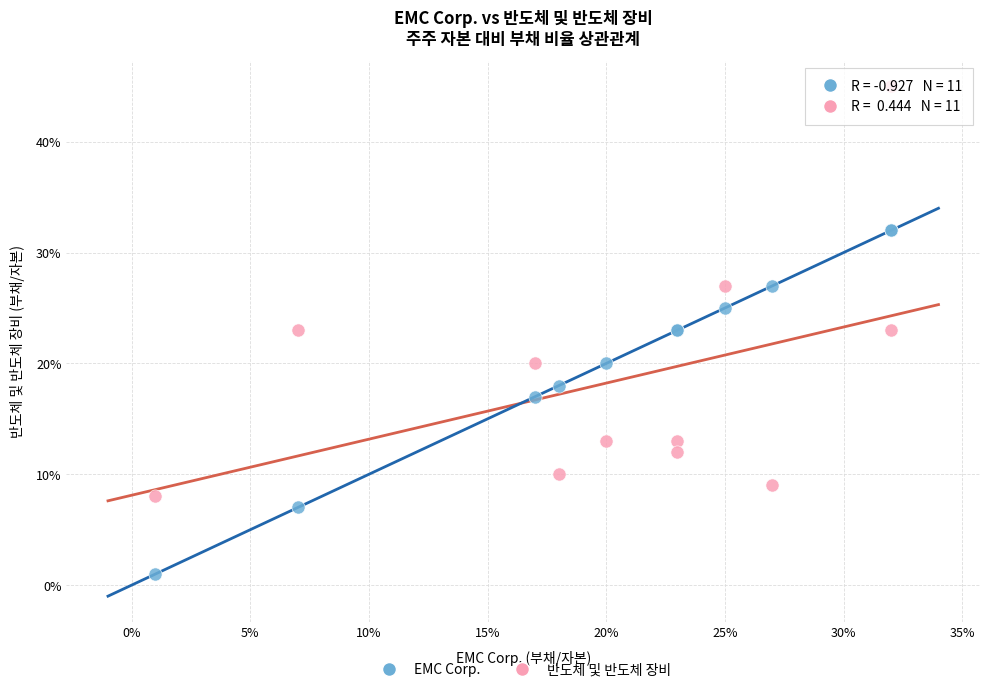

Which series contains the lowest Y value?

EMC Corp.